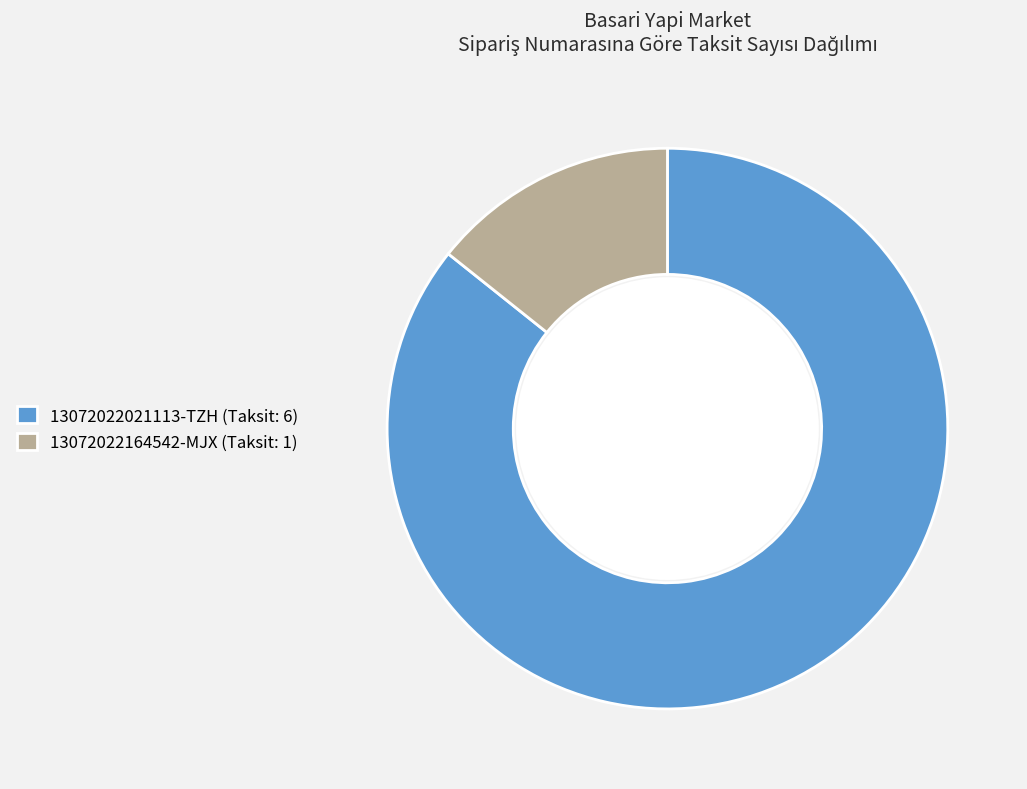

Which category has the biggest portion of the pie?

13072022021113-TZH